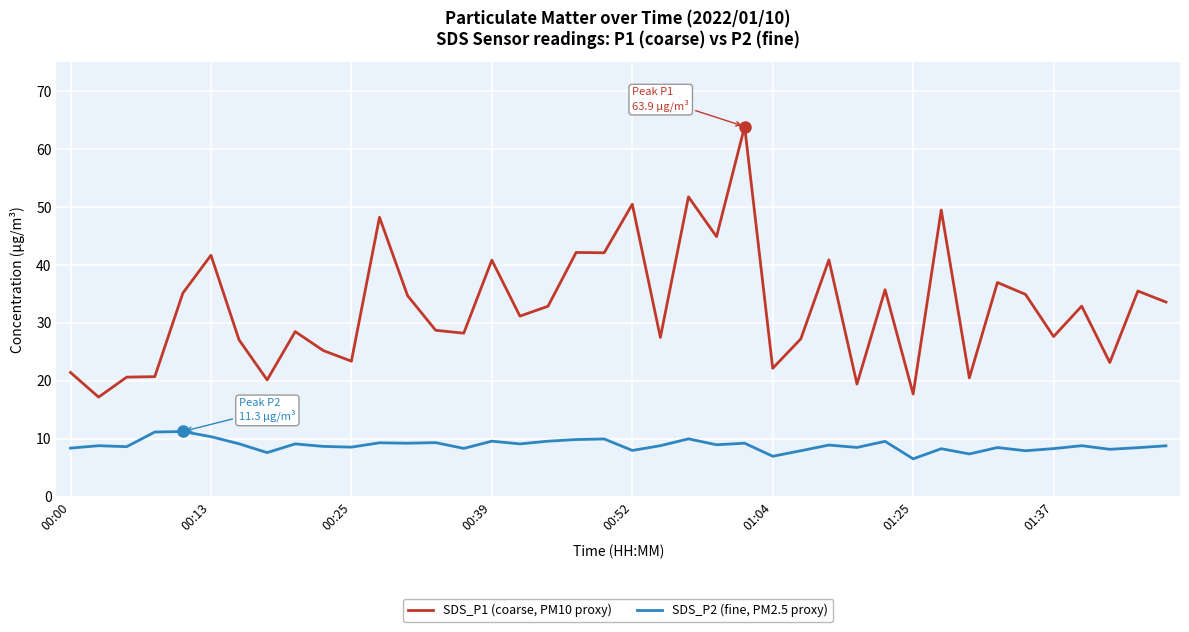

What is the maximum value for SDS_P2 (fine, PM2.5 proxy)?

11.3